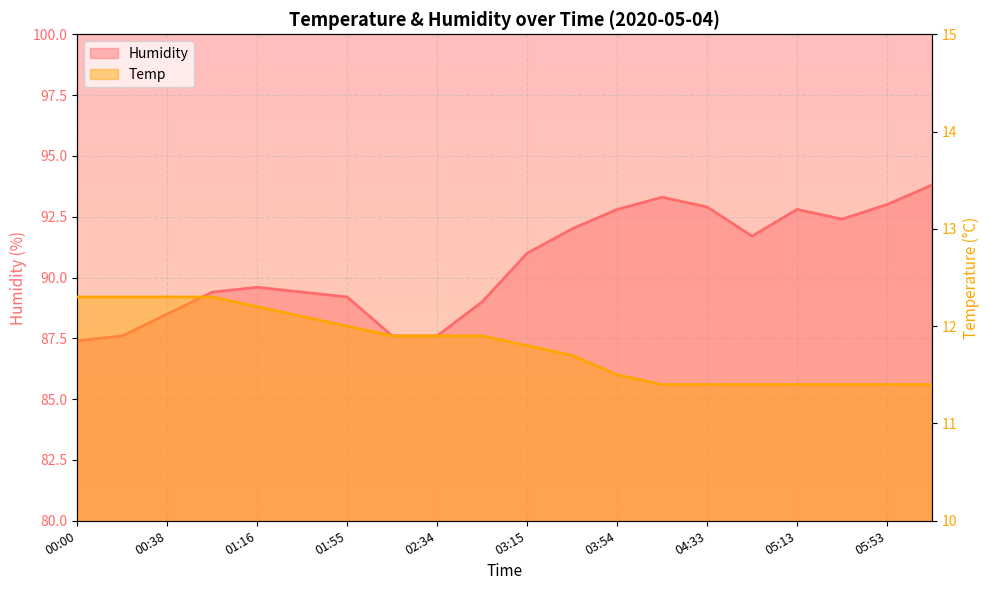

Reading left to right, list all the values displayed in this chart.

Humidity: 87.4	87.6	88.5	89.4	89.6	89.4	89.2	87.6	87.6	89.0	91.0	92.0	92.8	93.3	92.9	91.7	92.8	92.4	93.0	93.8
Temp: 12.3	12.3	12.3	12.3	12.2	12.1	12.0	11.9	11.9	11.9	11.8	11.7	11.5	11.4	11.4	11.4	11.4	11.4	11.4	11.4